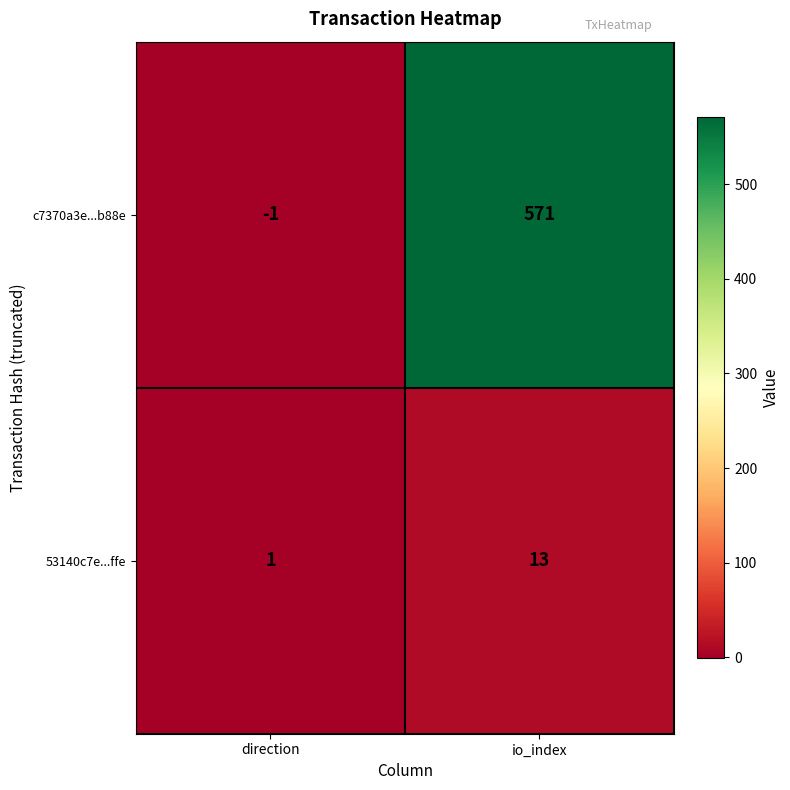

Which series changed the most between direction and io_index?

c7370a3e...b88e